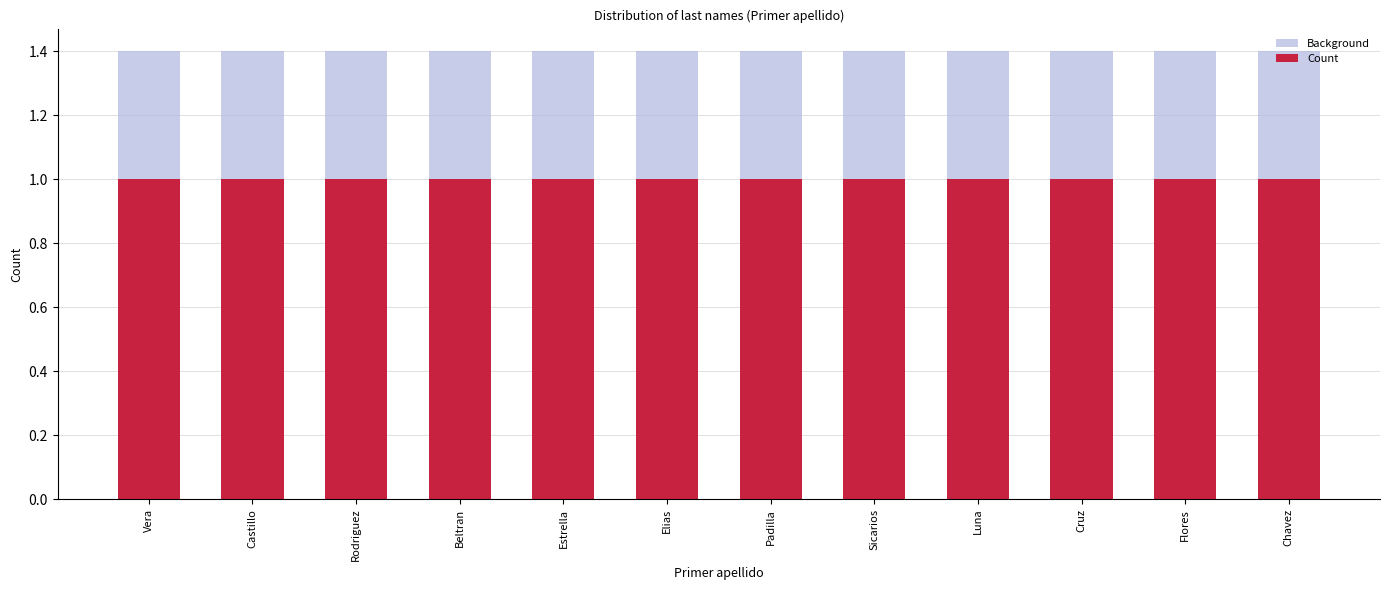

List the labels in order of Count value, largest first.

Vera, Castillo, Rodriguez, Beltran, Estrella, Elias, Padilla, Sicarios, Luna, Cruz, Flores, Chavez